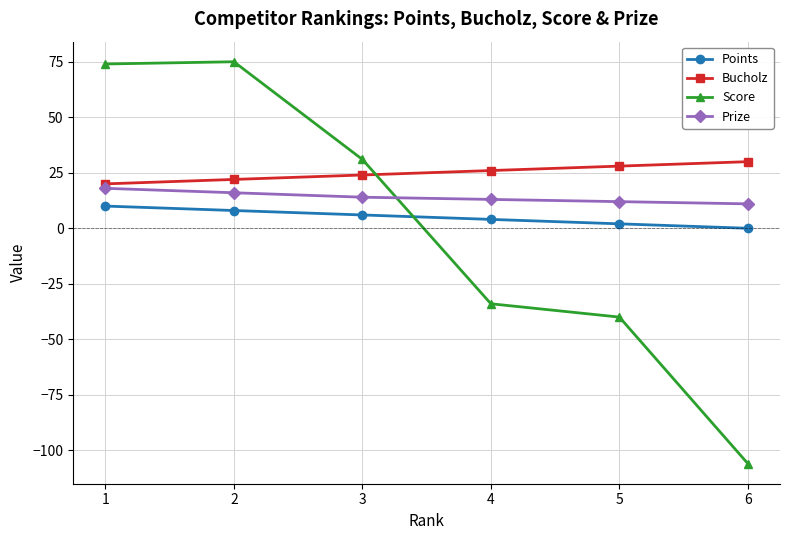

What is the value of the Score point at the 6th from the left?

-106